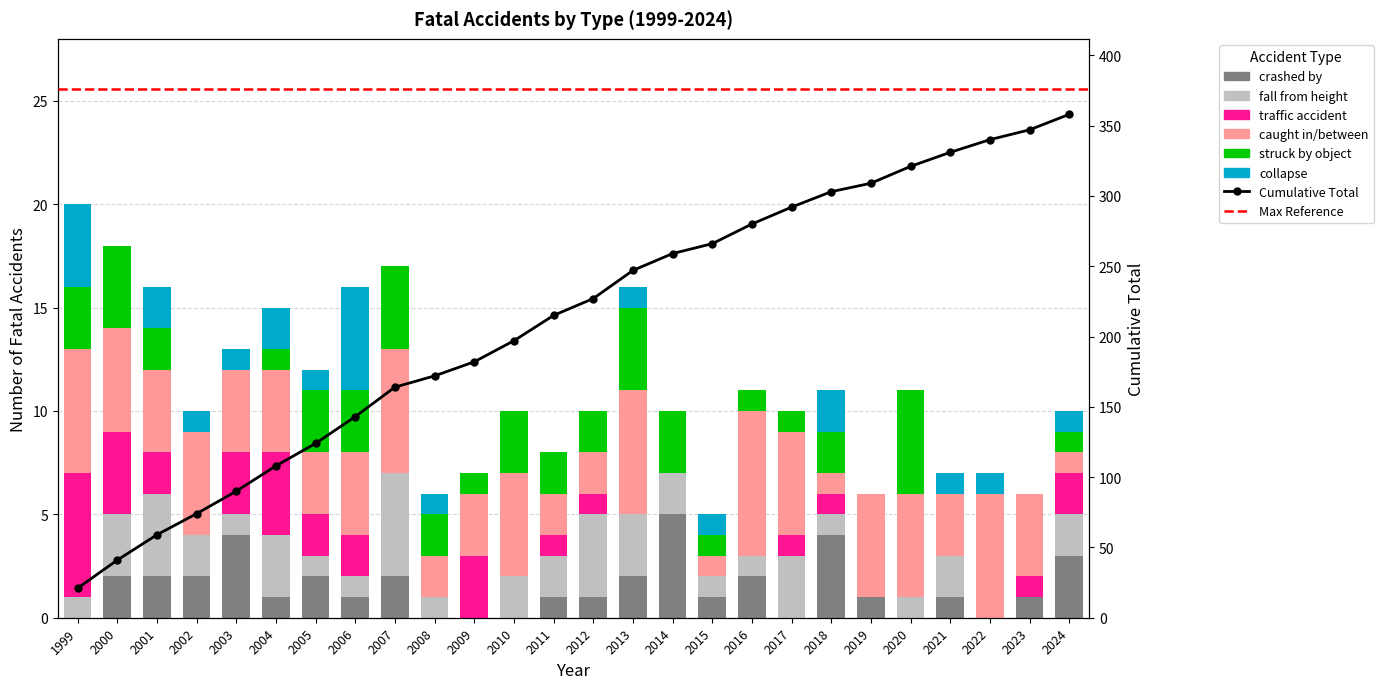

How many positive values does the fall from height series have?

22